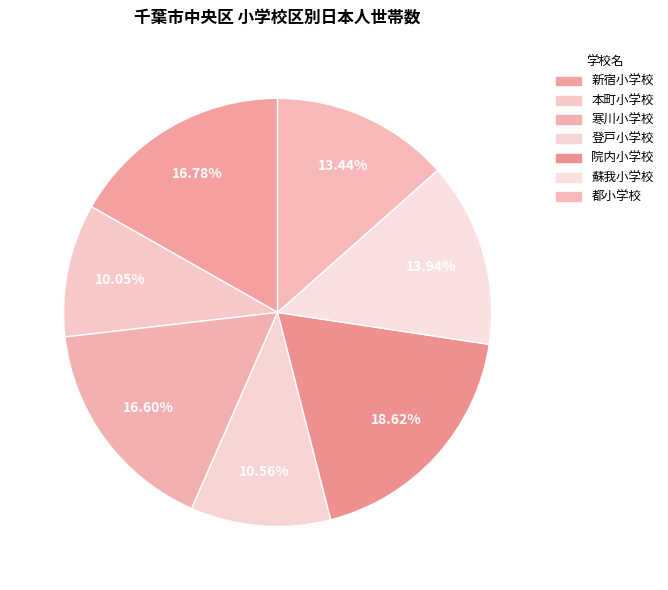

What is the change in value from 新宿小学校 to 蘇我小学校?

-1496